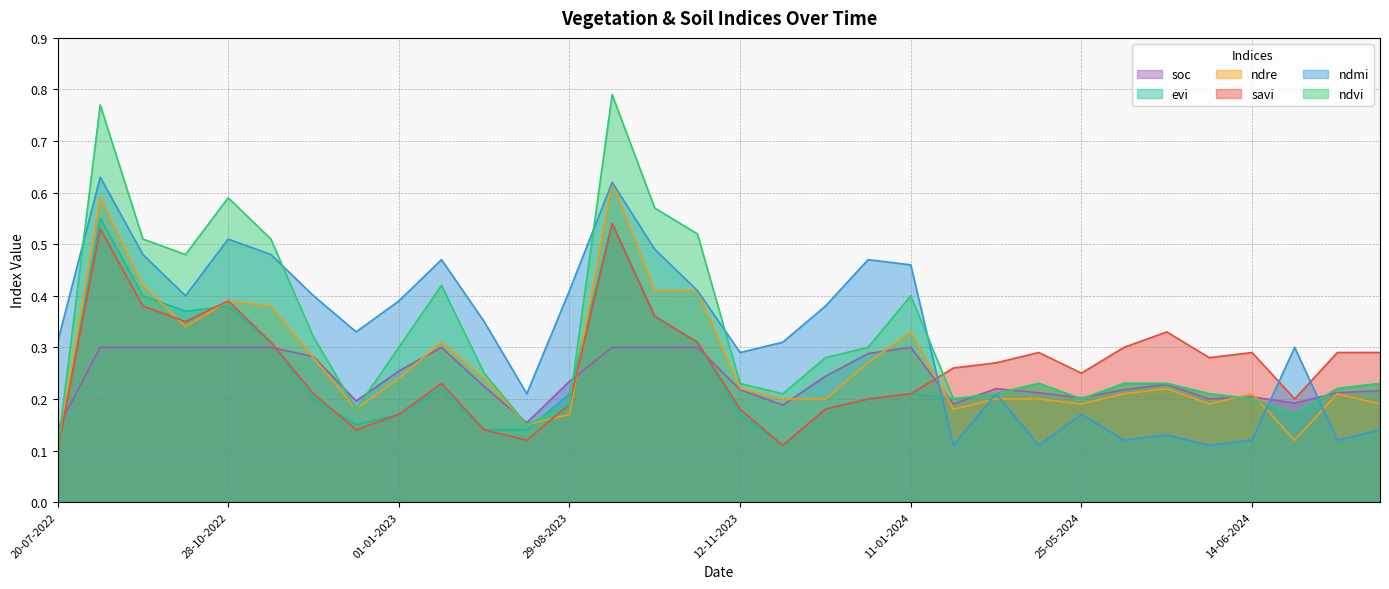

What is the sum of all ndmi values?

10.4